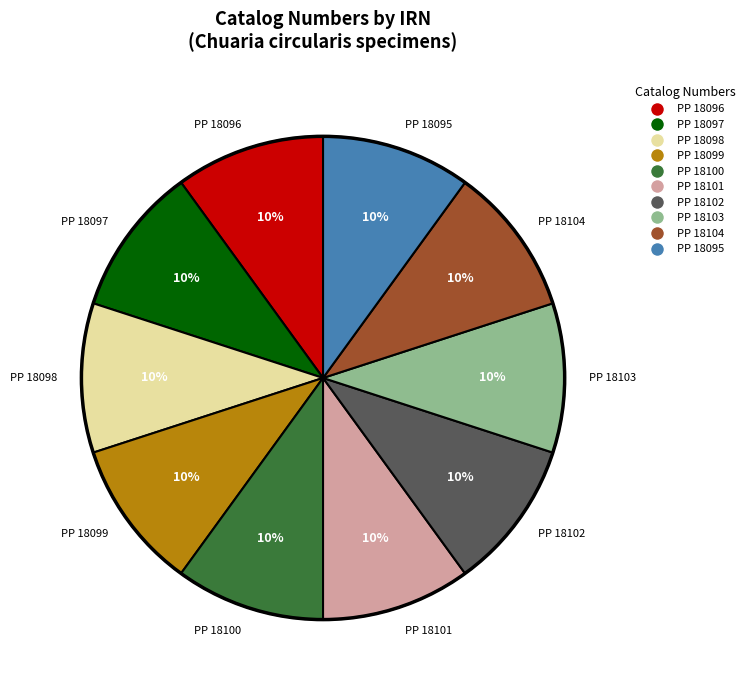

The PP 18100 slice represents 1% of the pie. True or false?

False